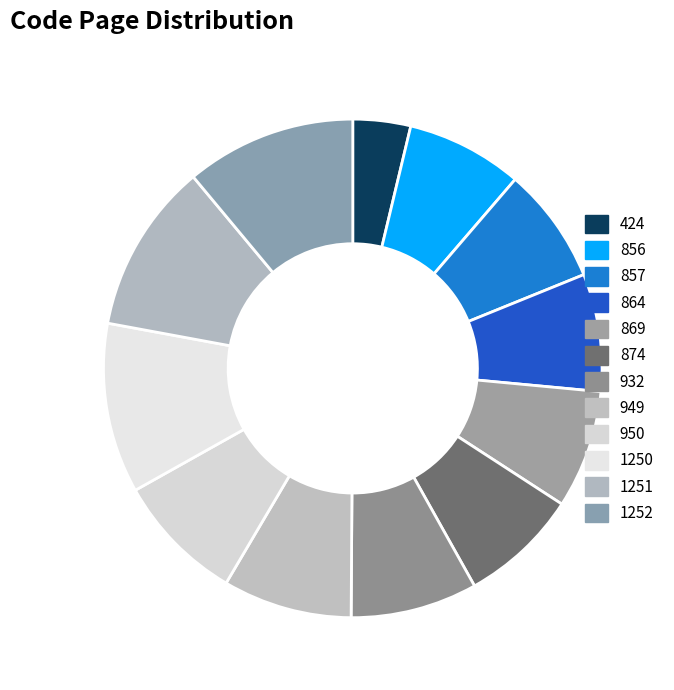

How many segments does this pie chart have?

12